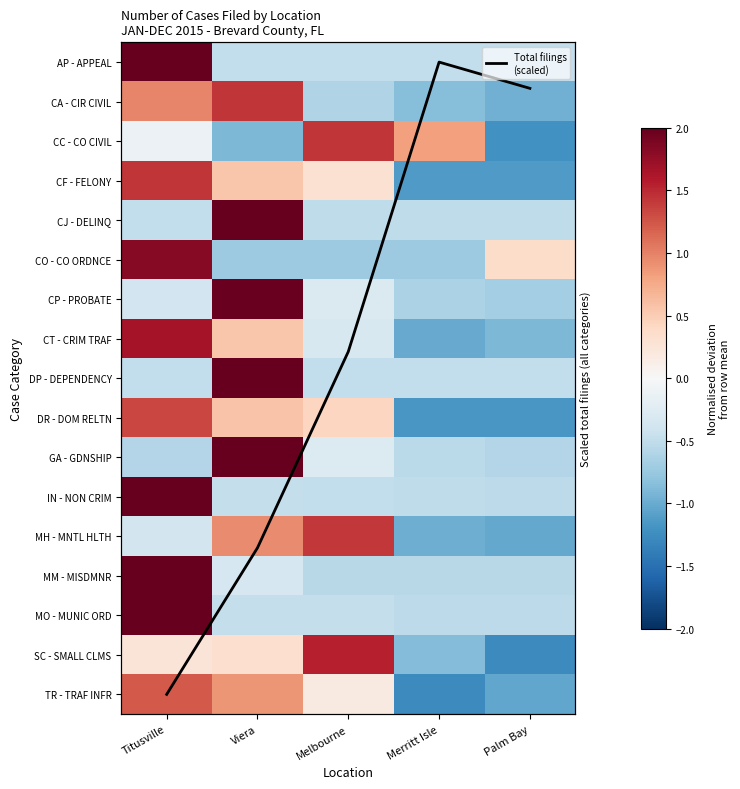

The SC - SMALL CLMS series shows 0.3 at Viera. True or false?

True